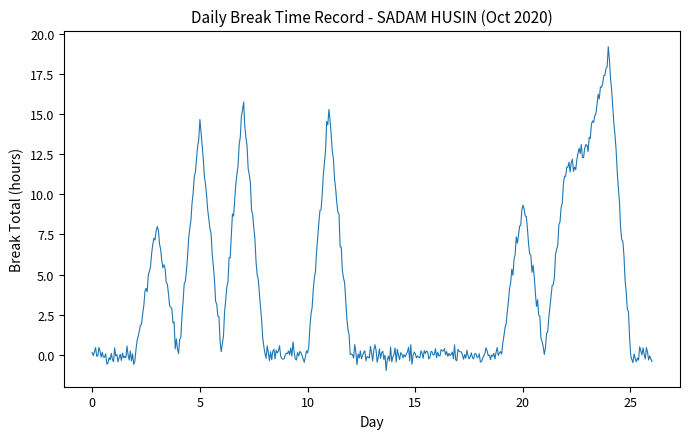

What is the maximum value shown in the chart?

19.2